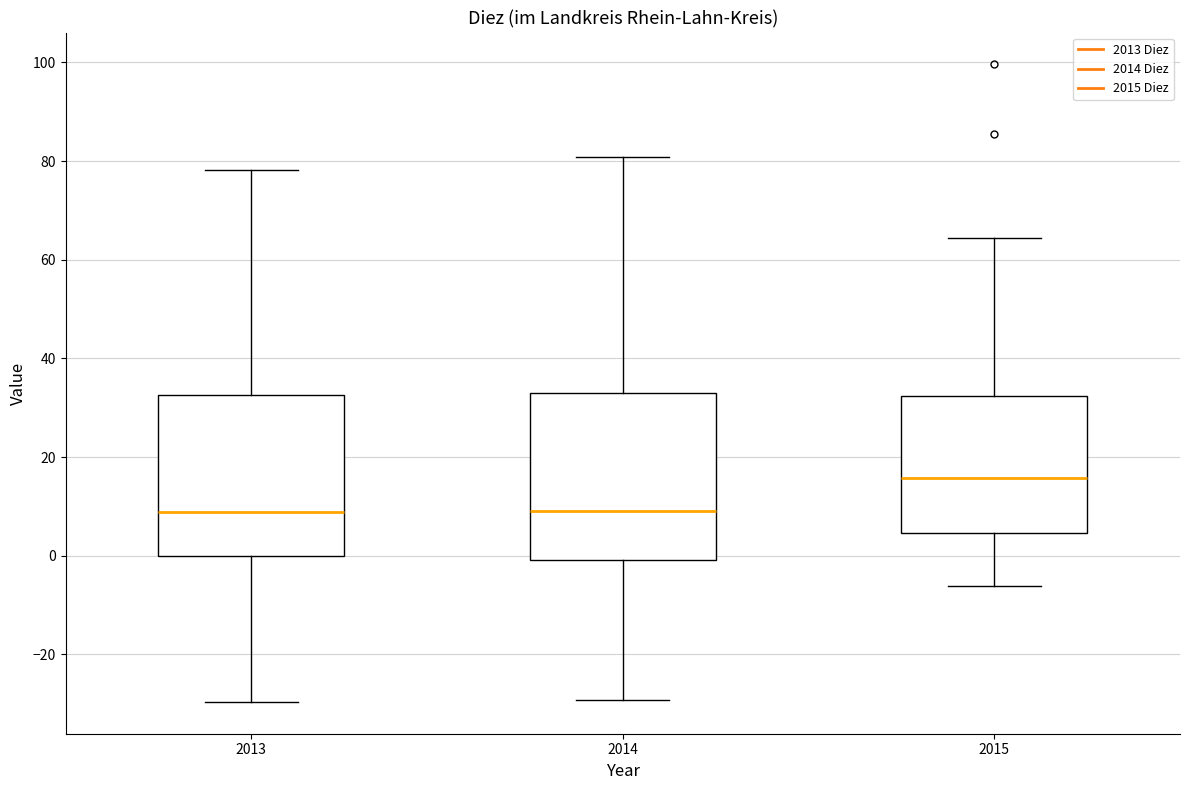

Reading left to right, read every box against the y-axis: the position of its median line, the range the box covers, and the ends of its whiskers. The values are not printed on the chart, so give them approximately, as read against the axis.

2013: median 8, box 0 to 32, whiskers -30 to 78
2014: median 10, box 0 to 34, whiskers -30 to 80
2015: median 16, box 4 to 32, whiskers -6 to 64